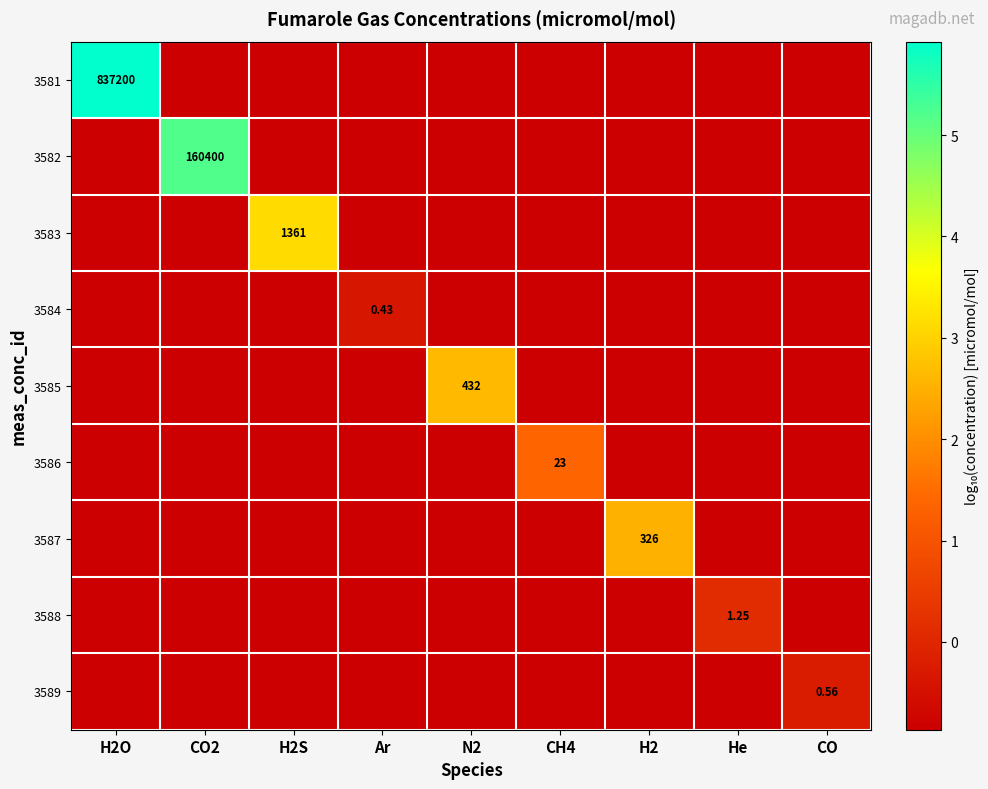

The value of 3586 at CO is -6.0. True or false?

True